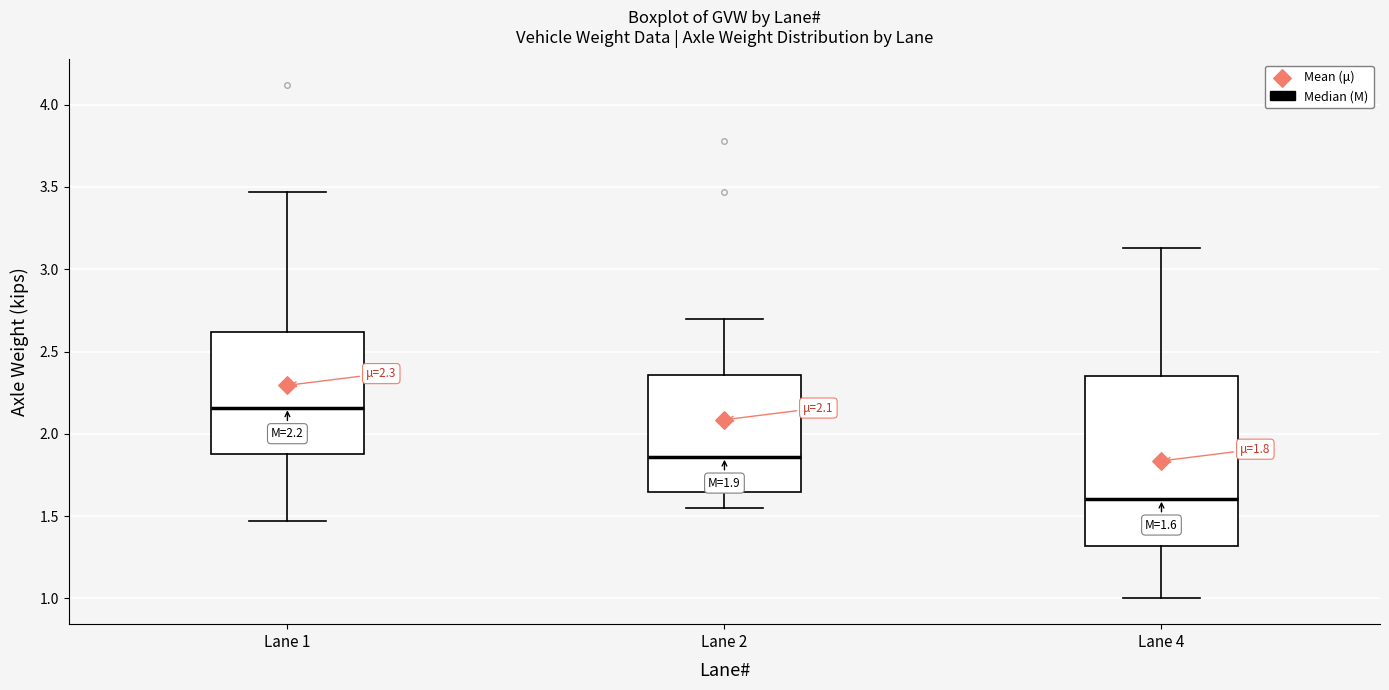

Which box has the highest median line?

Lane 1